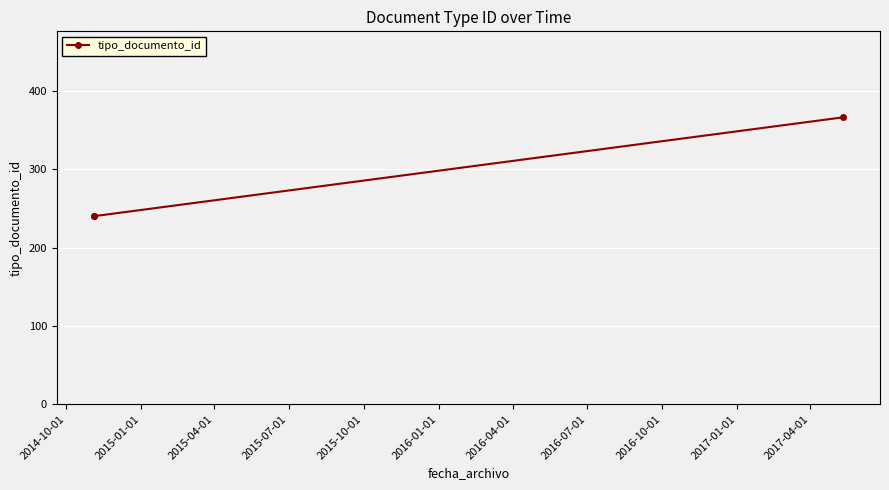

What is the value of the 2nd point from the left?

240